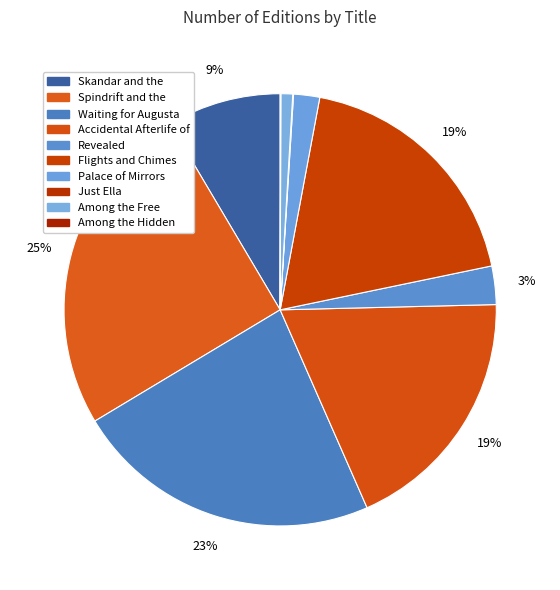

To the nearest percent, what is the difference between the largest and smallest slice percentages?

25%